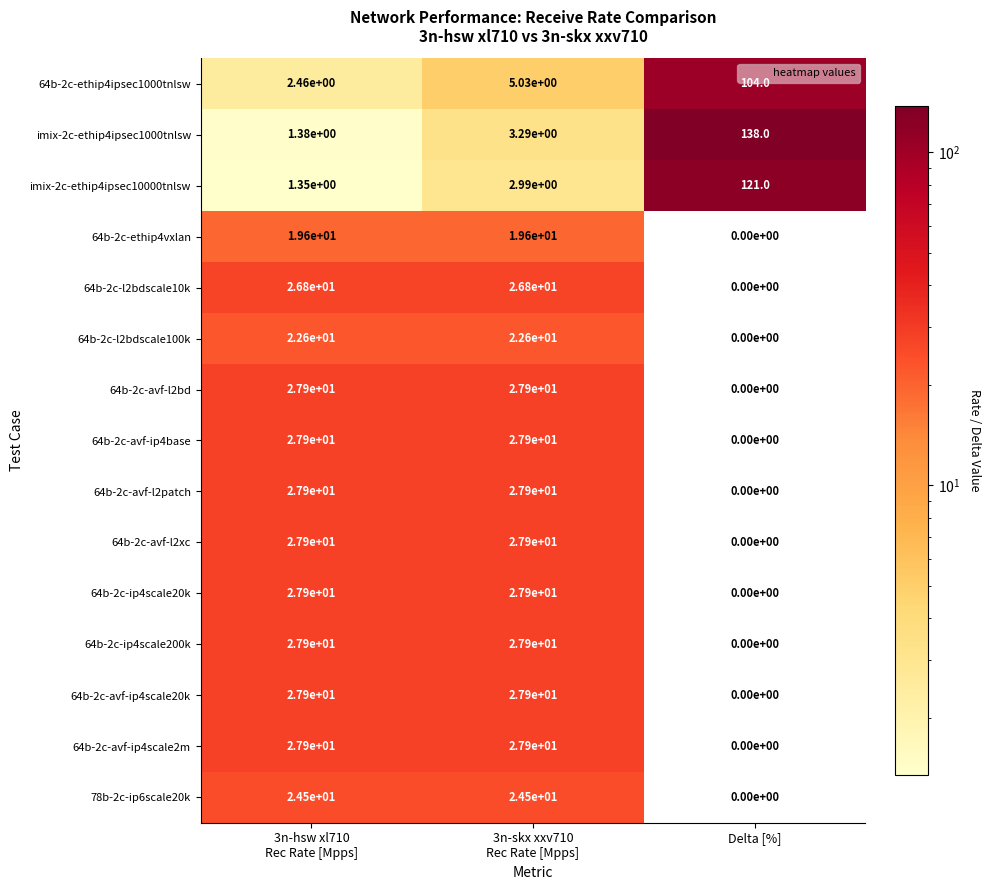

At which category does the chart reach its minimum across all series?

Delta [%]